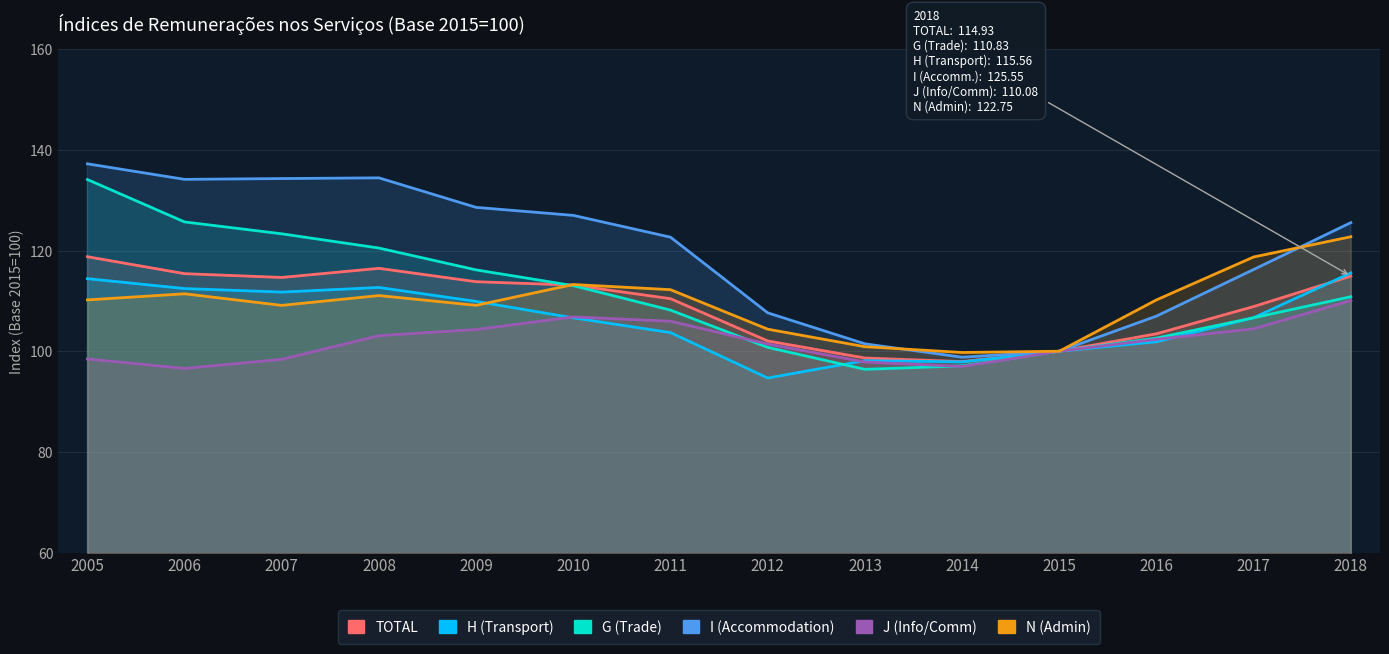

Is the value of J (Info/Comm) at 2012 greater than the value of TOTAL at 2015?

Yes